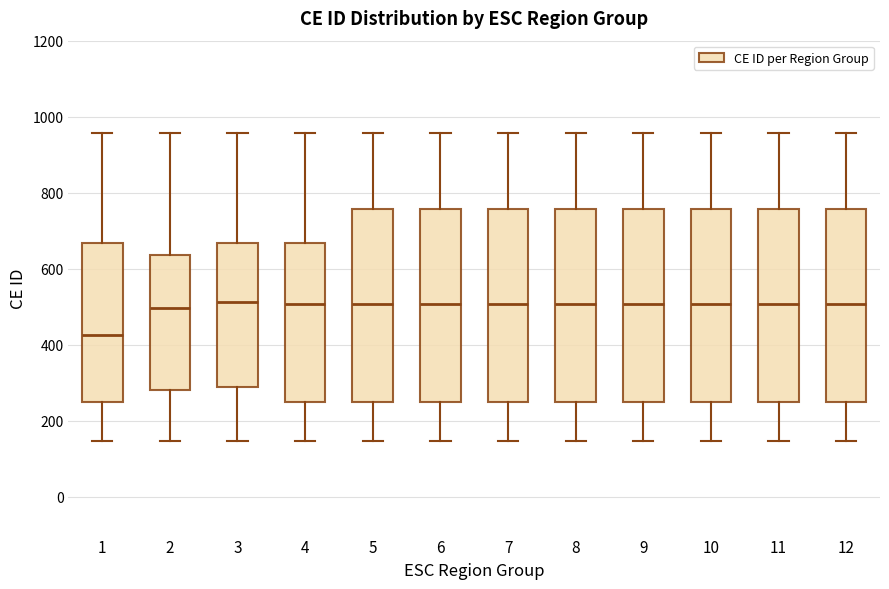

Which box's median line is the lowest?

1